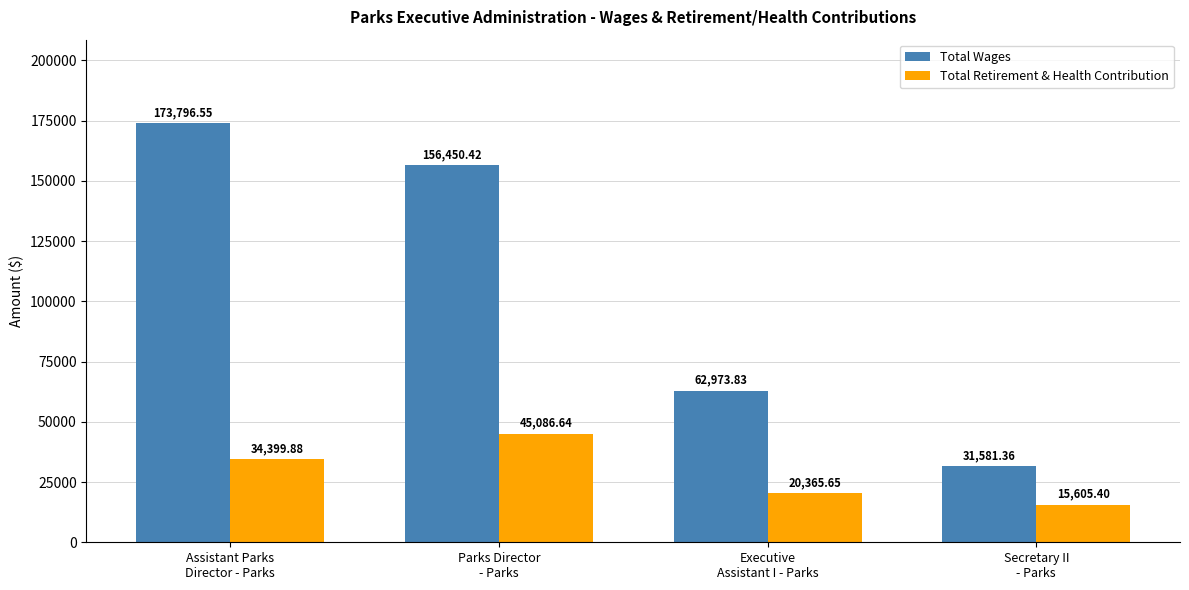

List the series in order of their overall mean, lowest first.

Total Retirement & Health Contribution, Total Wages